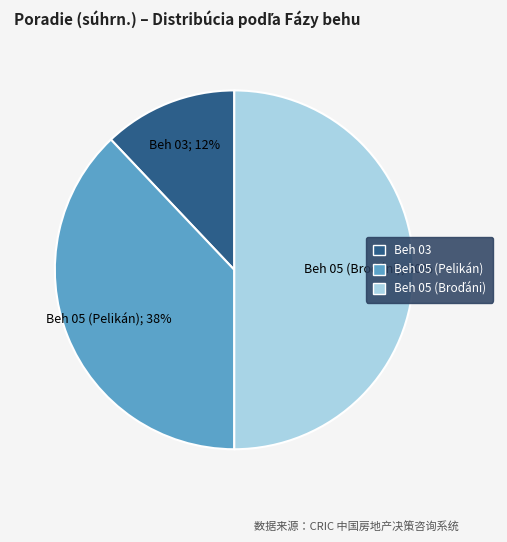

Between Beh 03 and Beh 05 (Pelikán), which is larger?

Beh 05 (Pelikán)